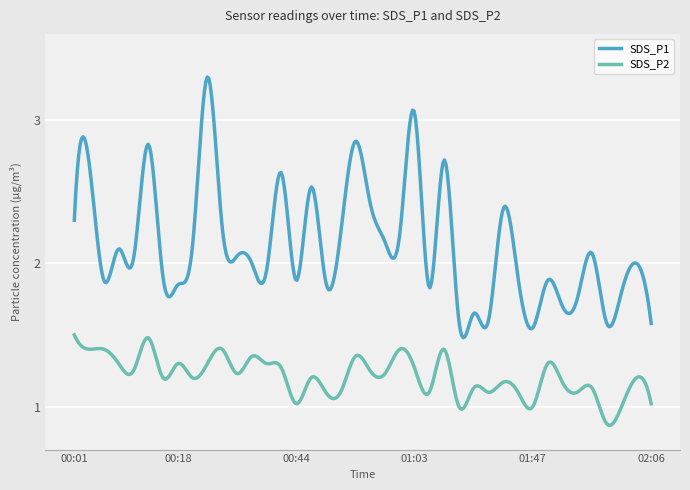

Which series has the largest range (max minus min)?

SDS_P1